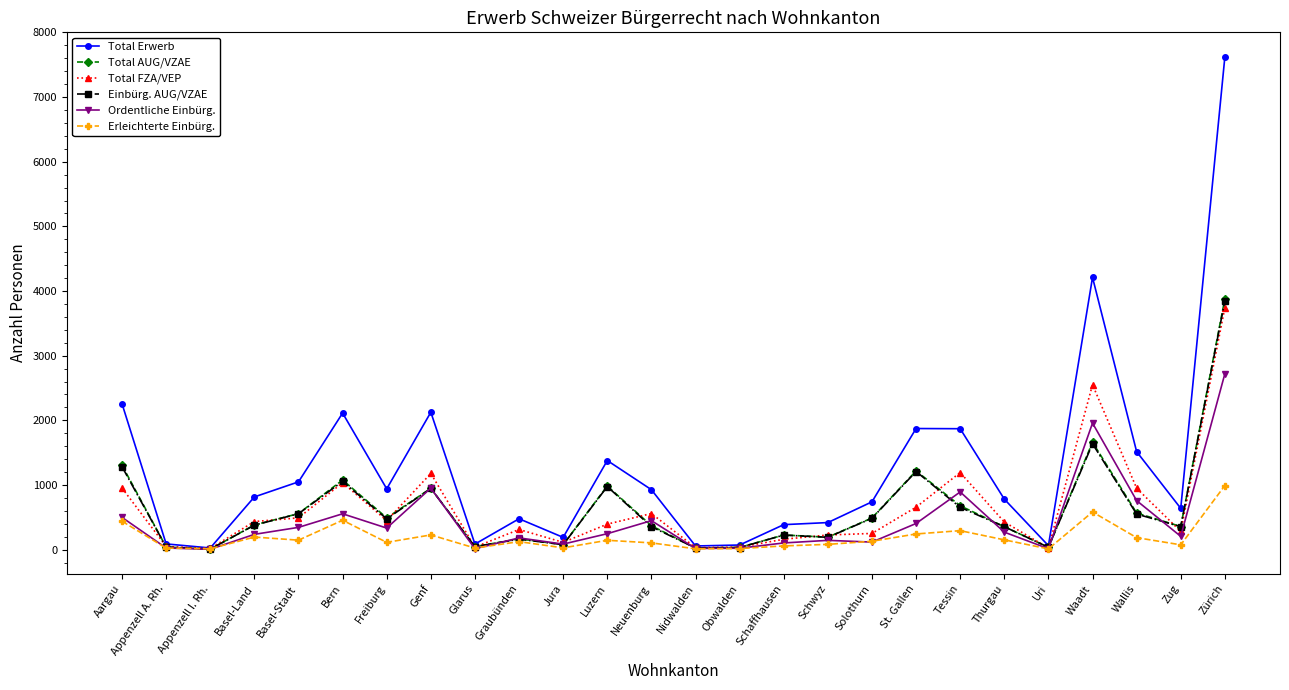

Which series has the largest total across all categories?

Total Erwerb